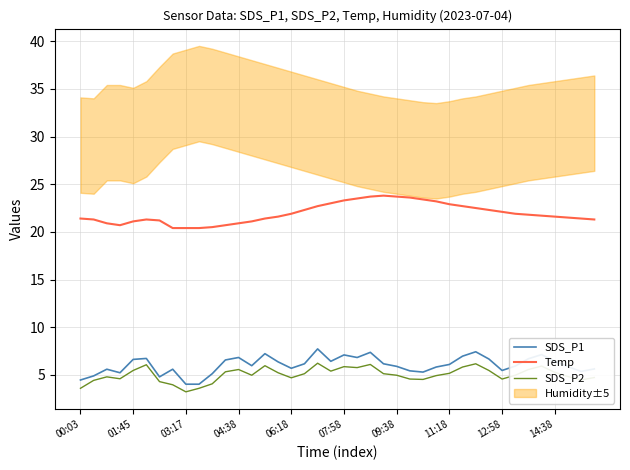

Does the chart display data point markers on the line(s)?

No